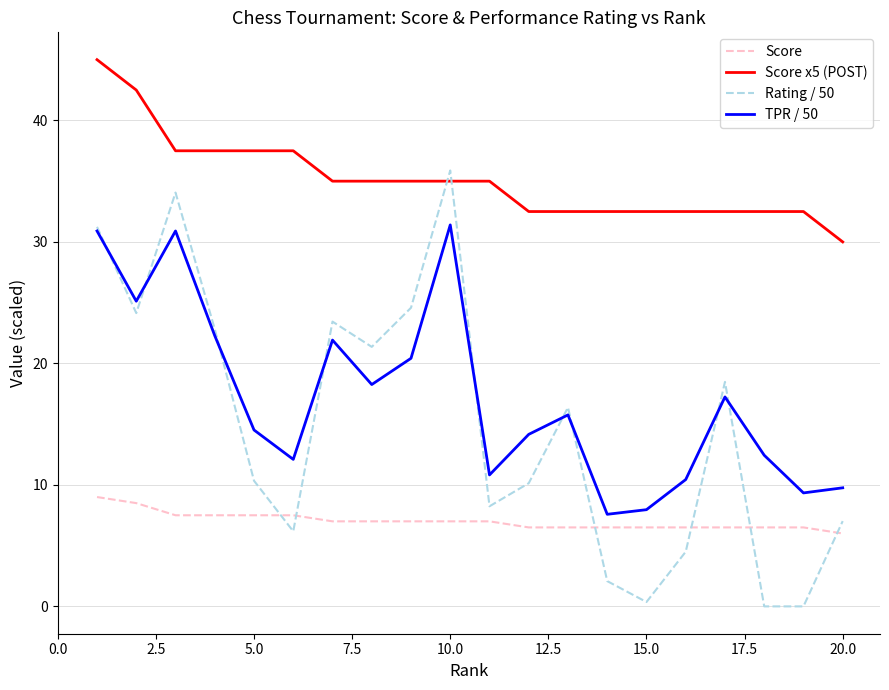

What is the greatest value displayed?

45.0